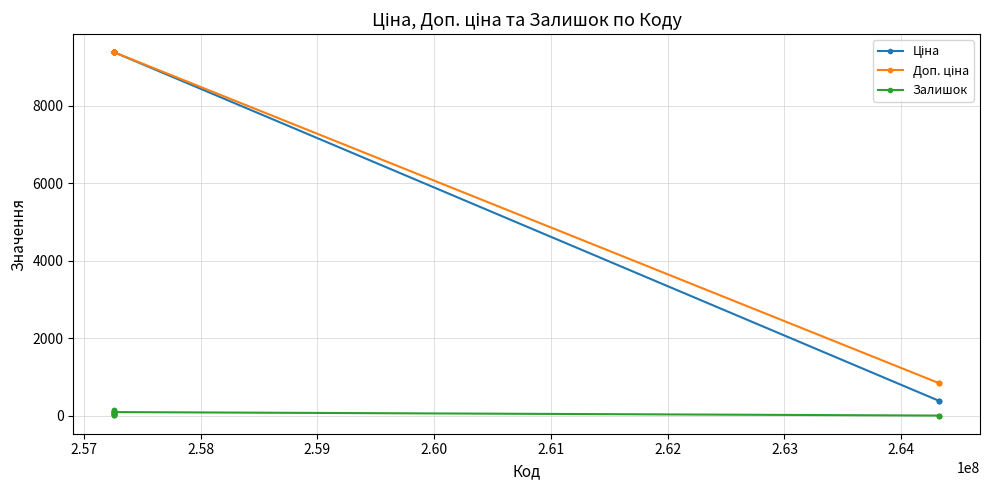

At how many categories does at least one series exceed 4963?

20